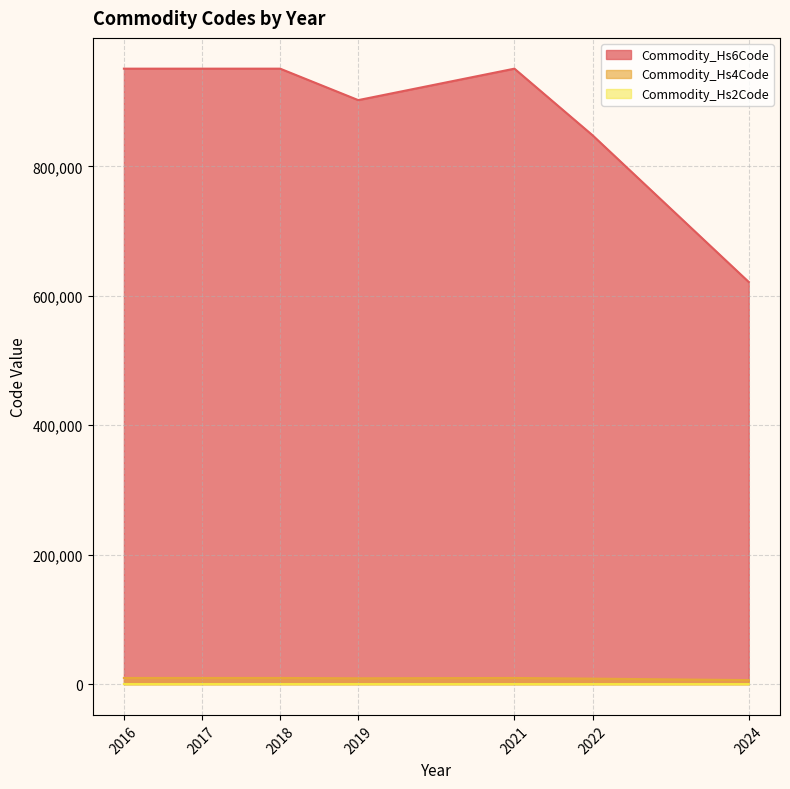

Does the chart display data point markers on the line(s)?

No